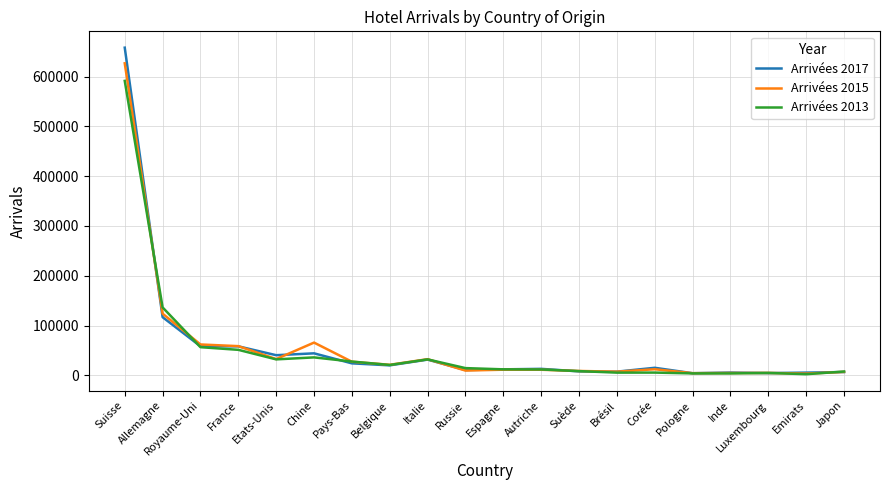

How many lines are shown in the chart?

3